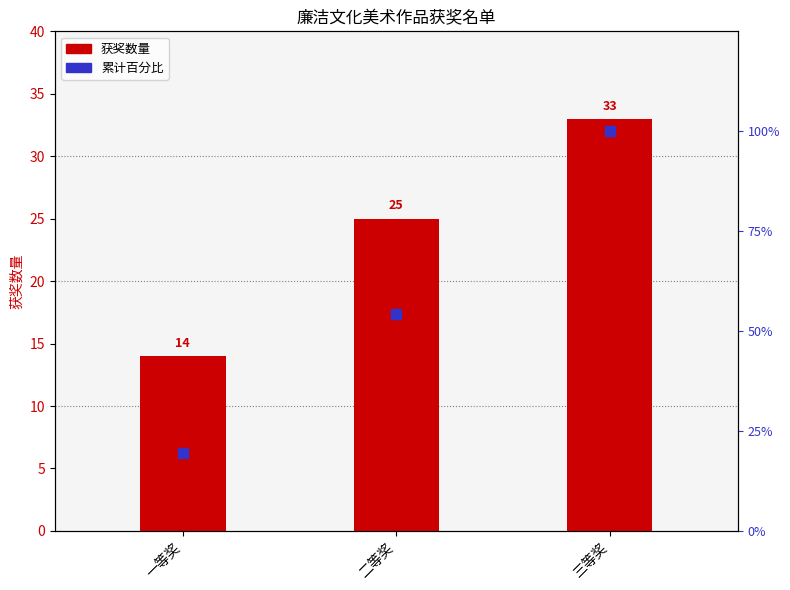

Which series has the widest spread of Y values?

累计百分比